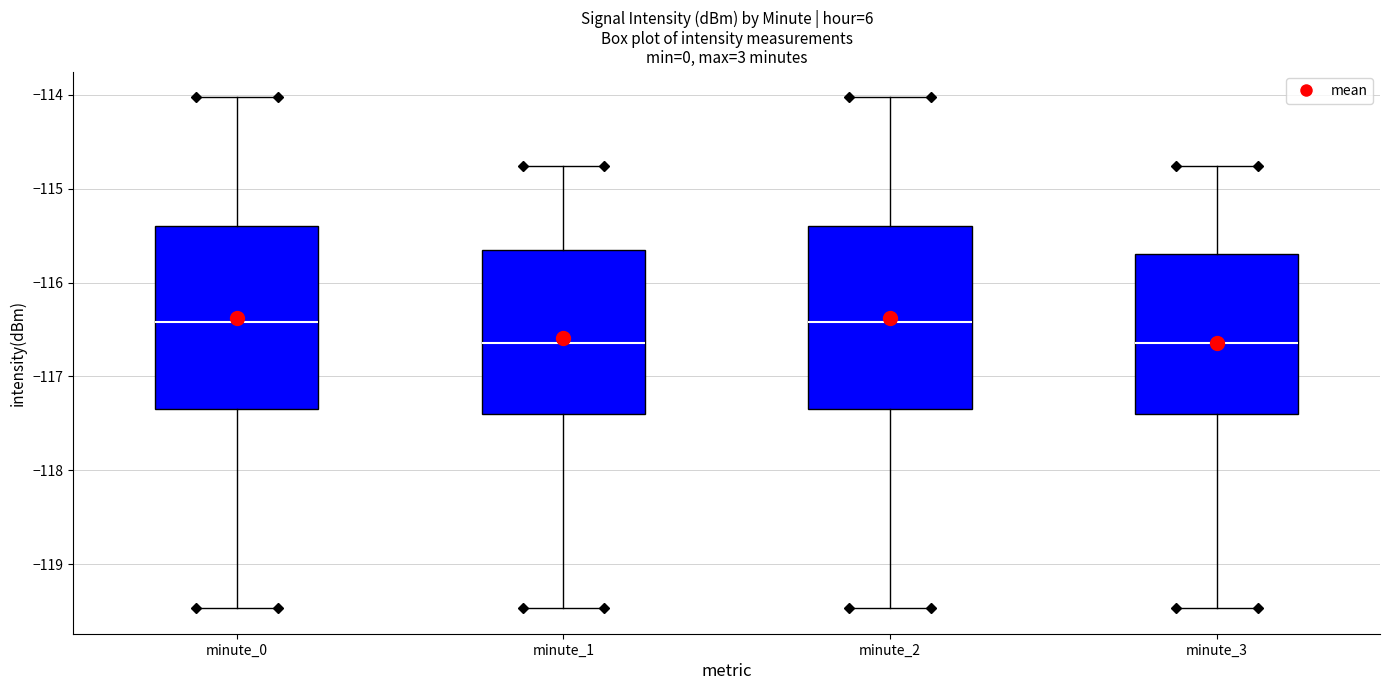

Reading left to right, transcribe this box plot: for each box, give where its median line is, the range the box spans, and where its two whiskers end, as read against the y-axis. The values are not printed on the chart, so give them approximately, as read against the axis.

minute_0: median -116.4, box -117.4 to -115.4, whiskers -119.5 to -114.0
minute_1: median -116.6, box -117.4 to -115.7, whiskers -119.5 to -114.8
minute_2: median -116.4, box -117.4 to -115.4, whiskers -119.5 to -114.0
minute_3: median -116.6, box -117.4 to -115.7, whiskers -119.5 to -114.8